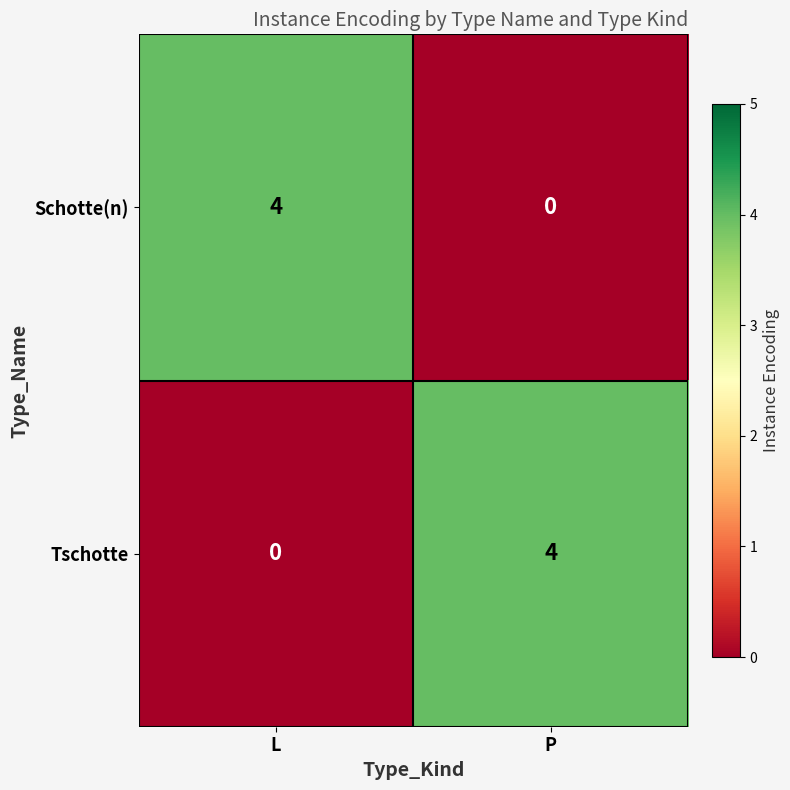

What is the greatest value displayed?

4